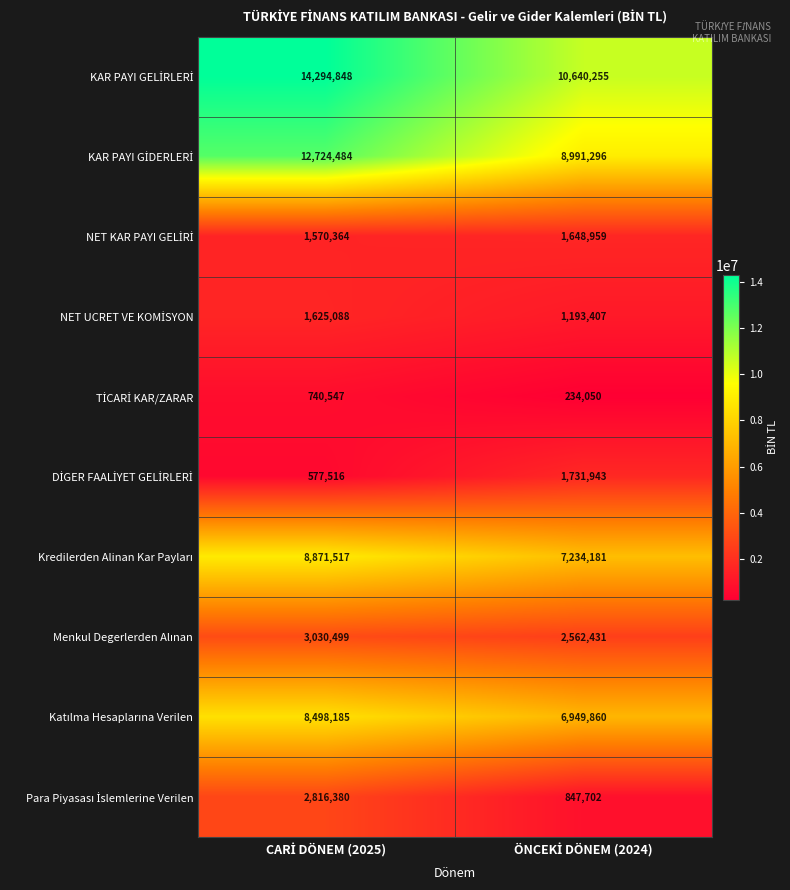

What is the smallest value displayed?

234050